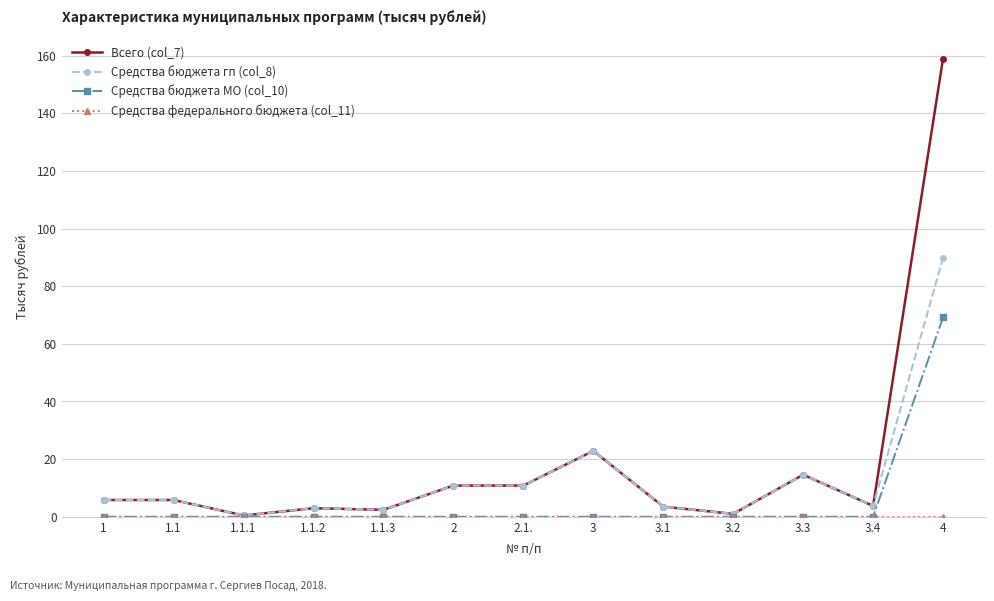

What is the difference between the maximum and minimum values in the Средства бюджета гп (col_8) series?

89.4